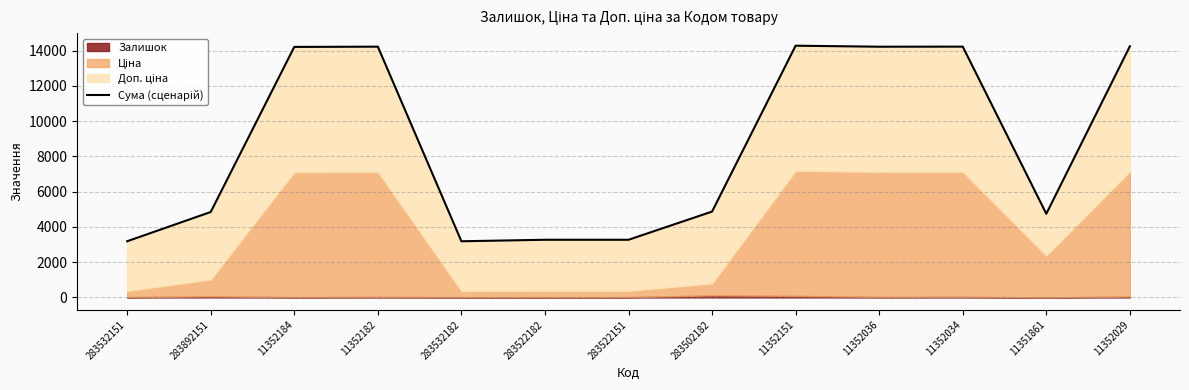

What is the label of the 7th point from the right?

283522151